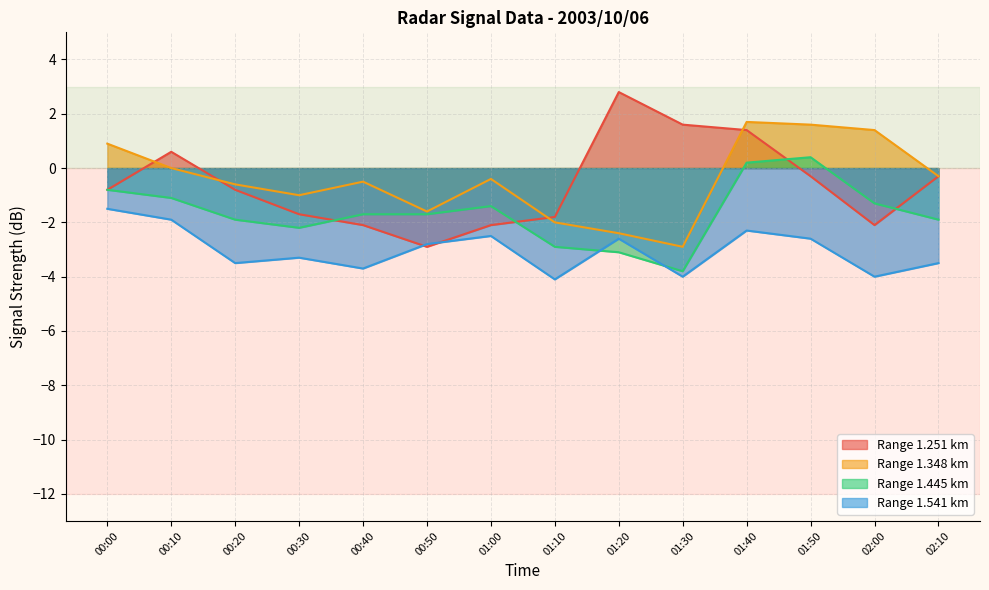

The 1.348 series shows 1.6 at 00:00. True or false?

False